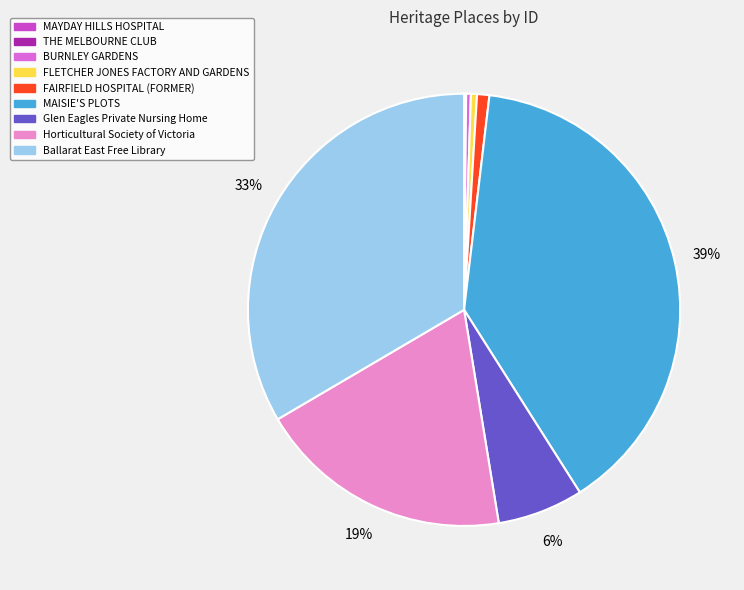

True or false: FLETCHER JONES FACTORY AND GARDENS accounts for 0% of the total.

True